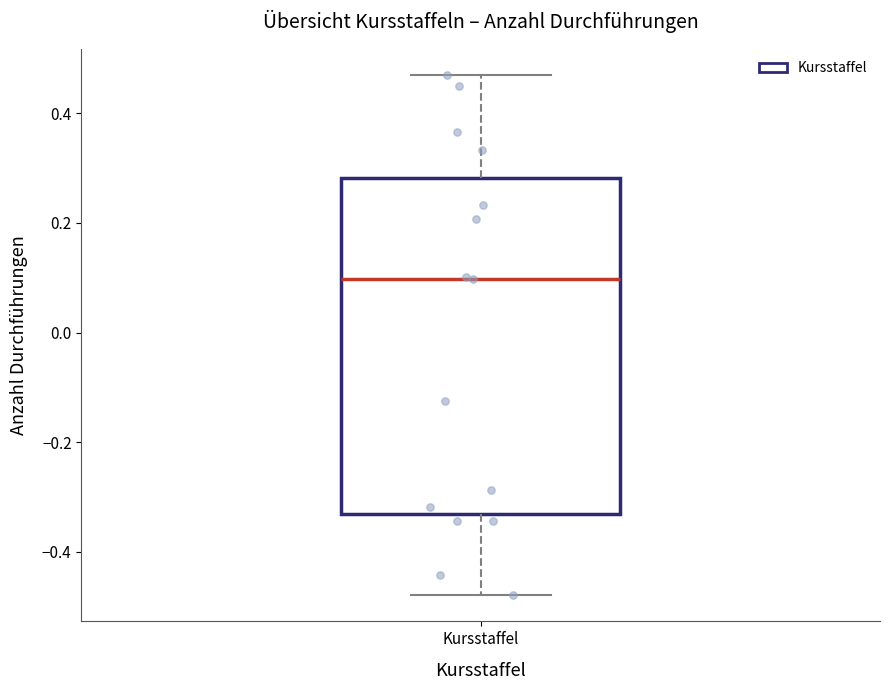

Read this box plot against the y-axis: the position of the median line, the range covered by the box, and the ends of both whiskers. The values are not printed on the chart, so give them approximately, as read against the axis.

median 0.10, box -0.34 to 0.28, whiskers -0.48 to 0.46